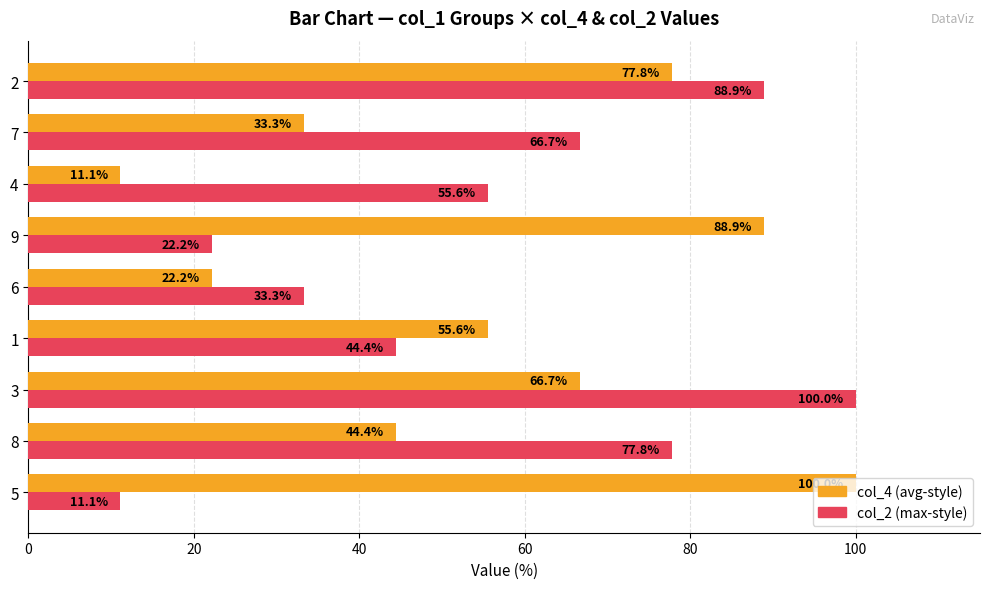

List the labels in order of col_2 (max-style) value, smallest first.

5, 9, 6, 1, 4, 7, 8, 2, 3